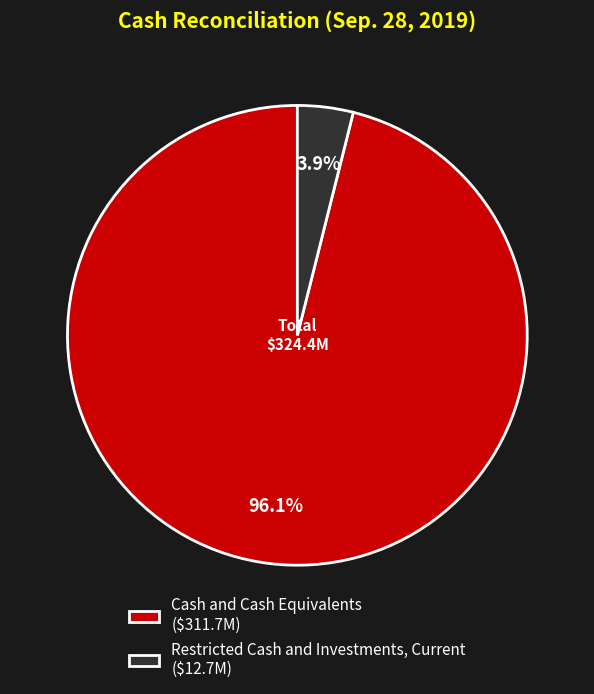

True or false: Restricted Cash and Investments, Current accounts for 4% of the total.

True